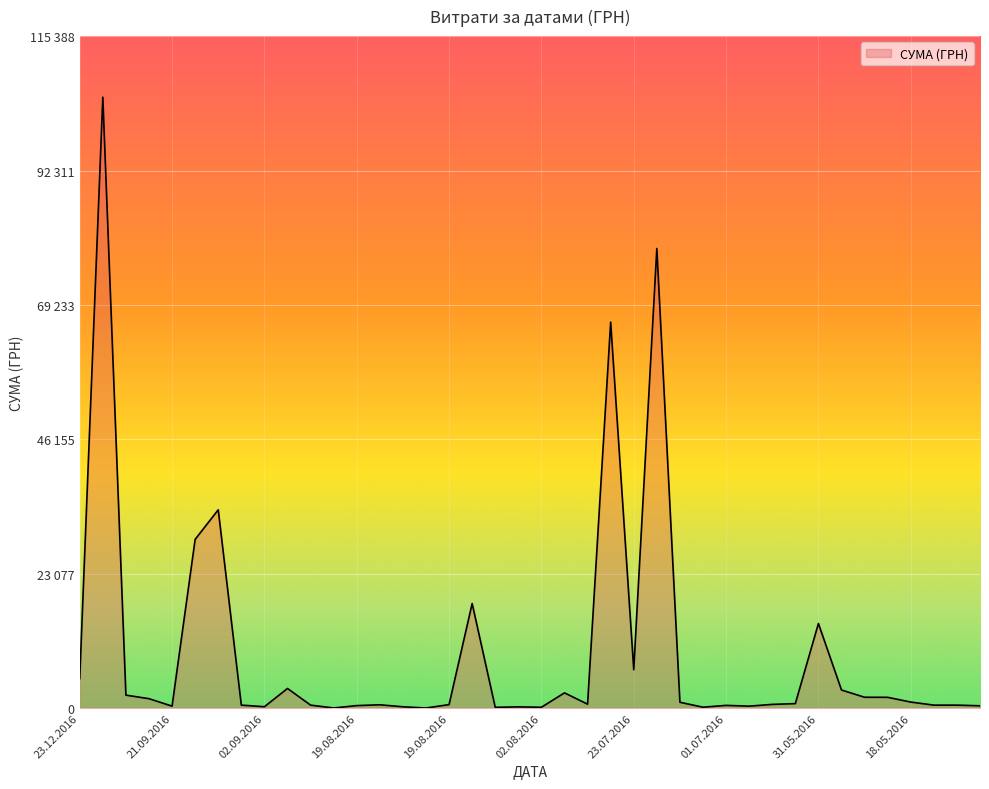

Where is the first local minimum?

21.09.2016